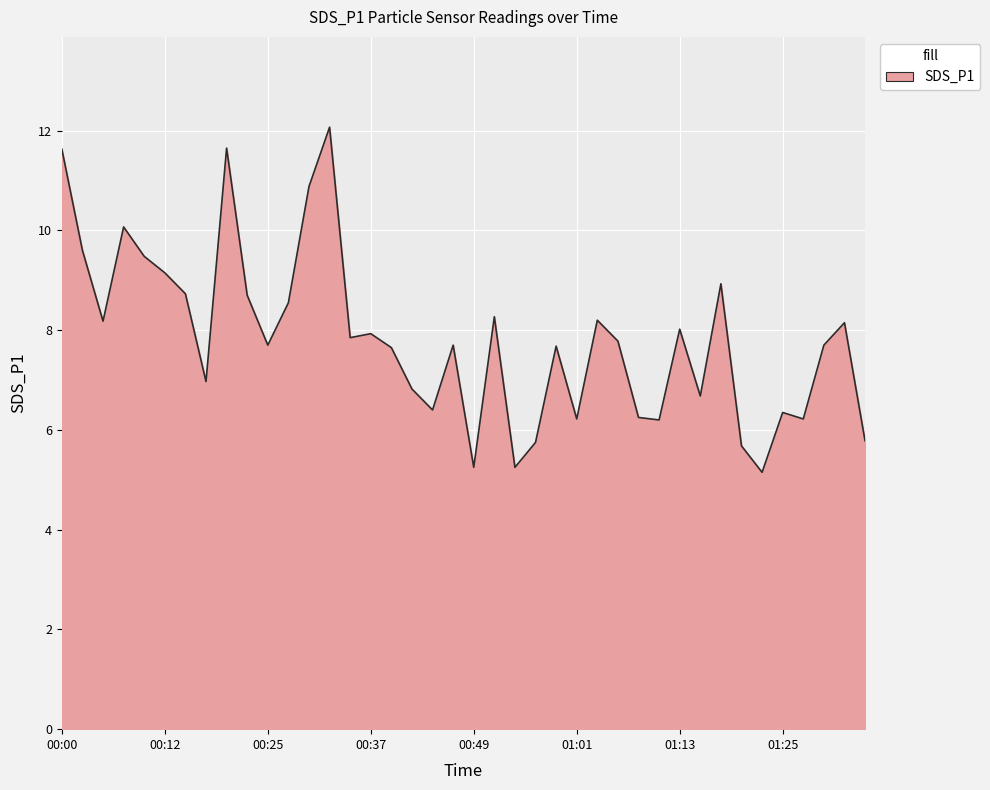

What is the difference between the maximum and minimum values?

6.9